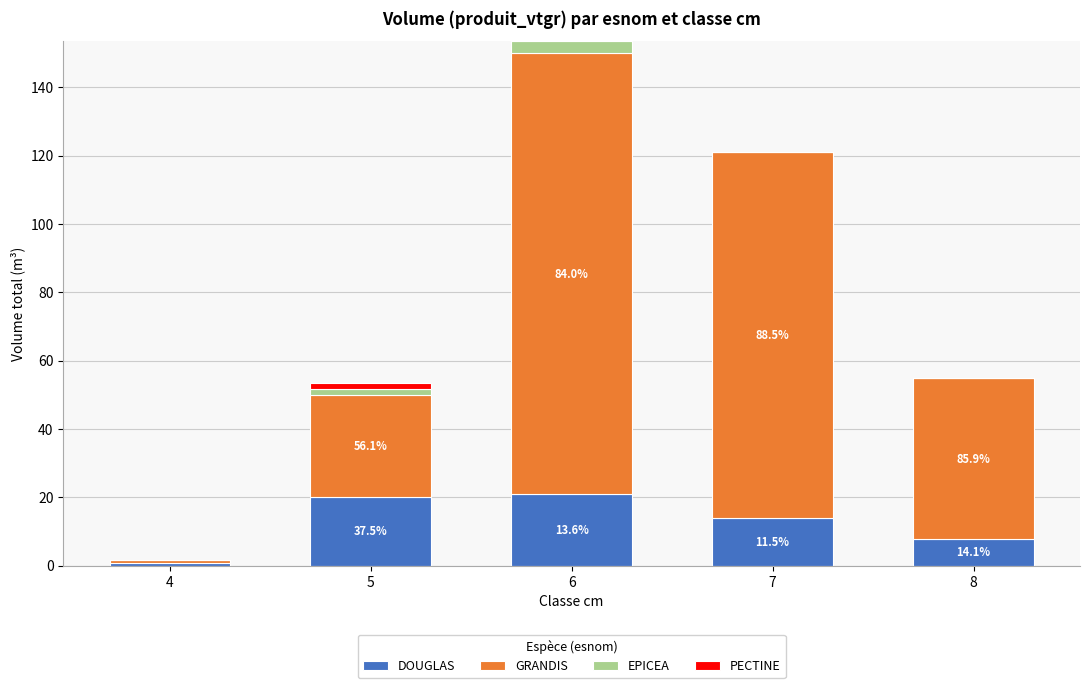

What is the sum of all DOUGLAS values?

63.4